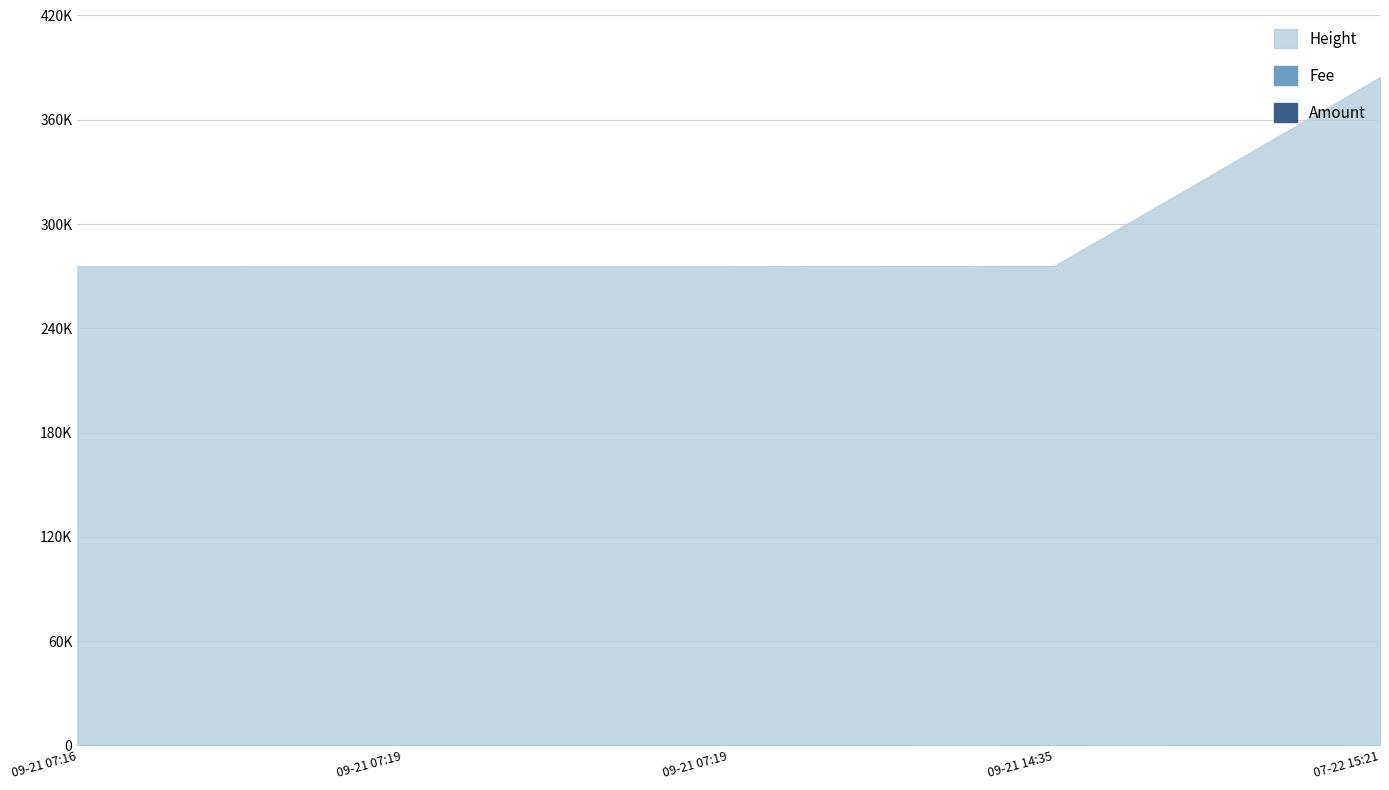

Where is Height nearest to the value 330153?

2016-09-21 14:35:00